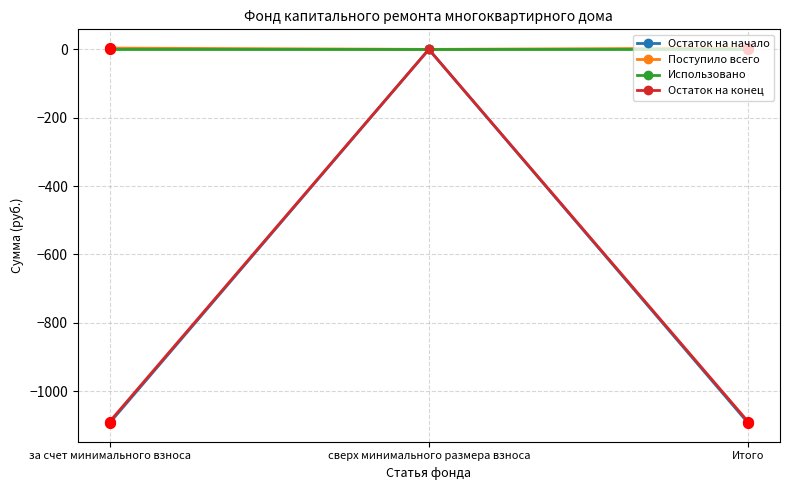

Which series has the largest range (max minus min)?

Остаток на начало